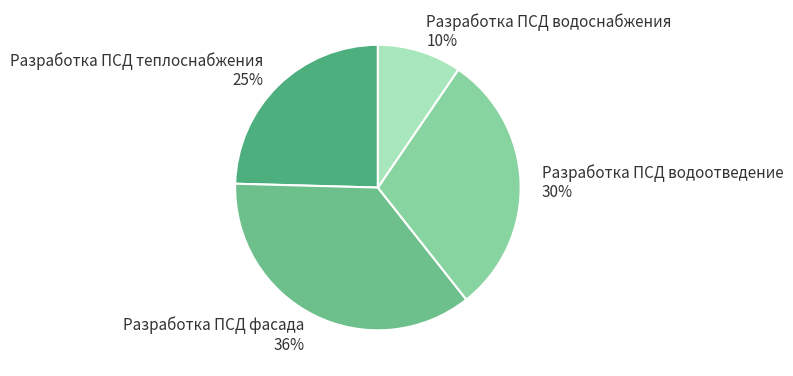

Between Разработка ПСД водоснабжения and Разработка ПСД фасада, which is larger?

Разработка ПСД фасада